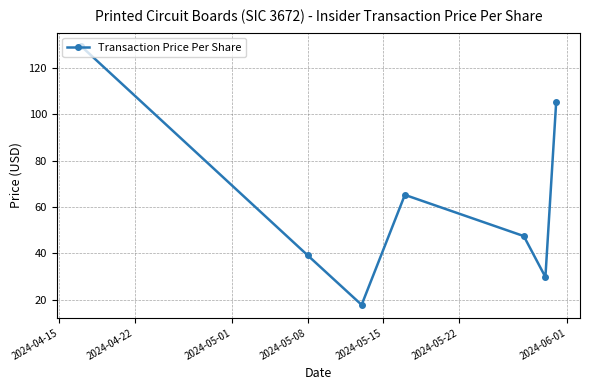

What is the average value?

62.1